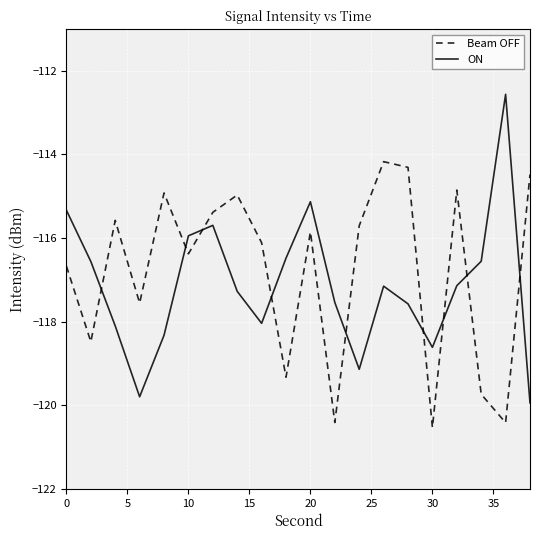

Which series has the widest spread of values?

ON